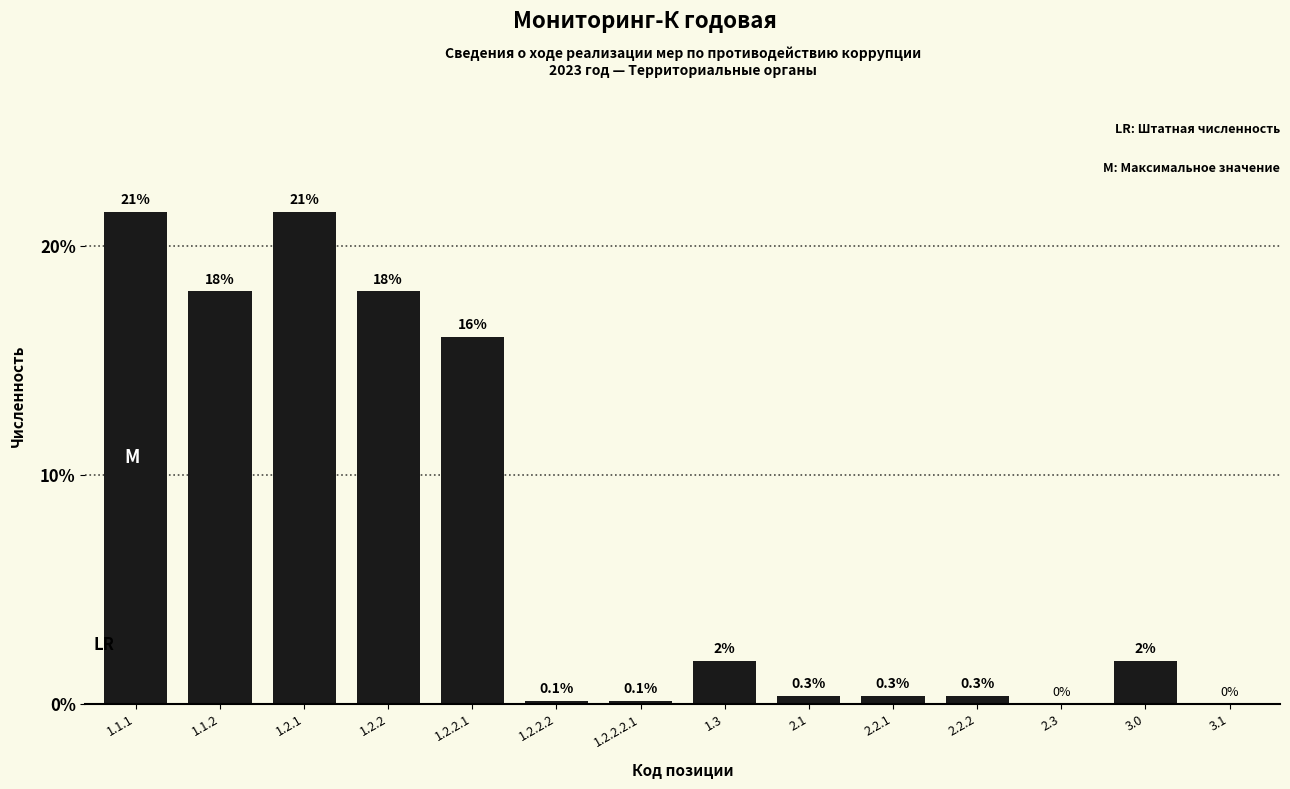

True or false: the data shows 0.4 at 1.3.

False